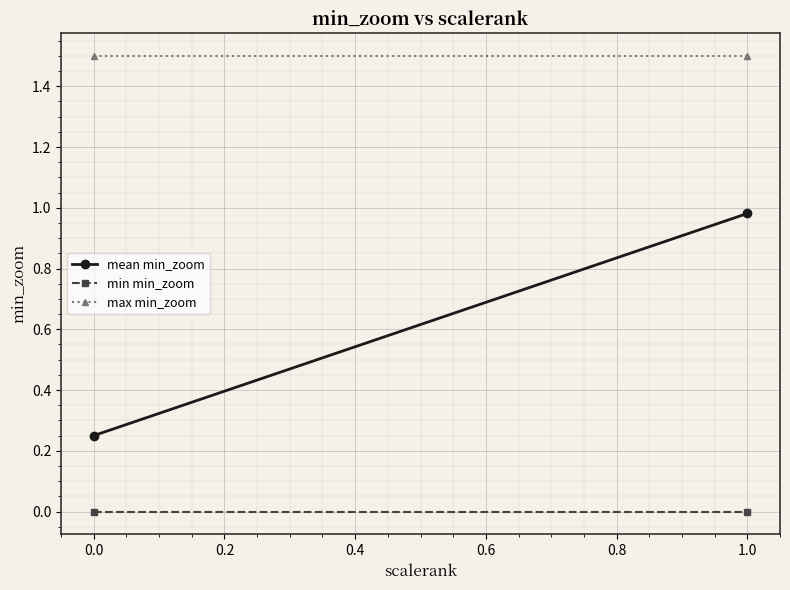

At 1.0, list the series in order from largest to smallest.

max min_zoom, mean min_zoom, min min_zoom